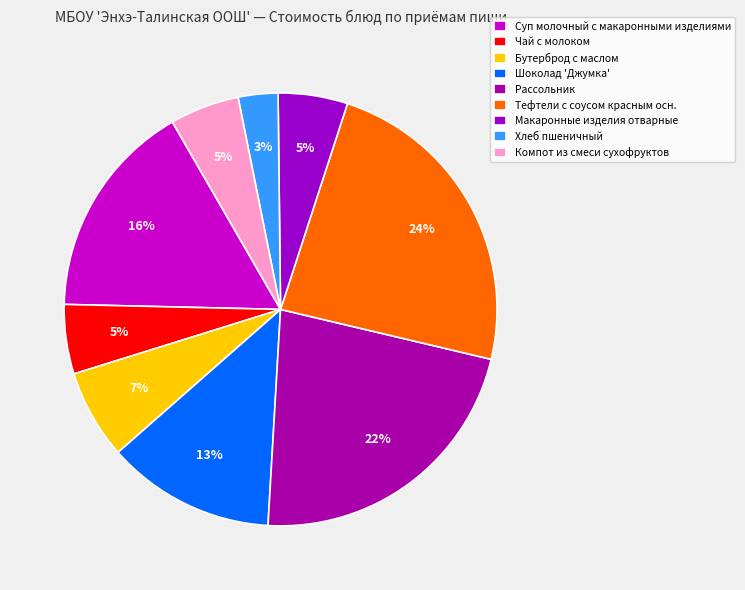

True or false: Макаронные изделия отварные accounts for 12% of the total.

False